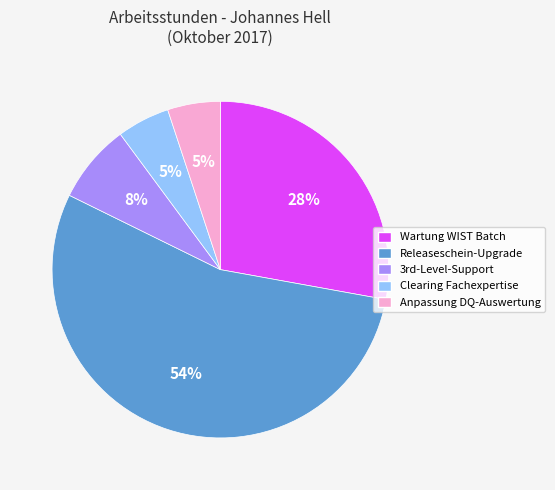

Between Wartung WIST Batch and Releaseschein-Upgrade, which is larger?

Releaseschein-Upgrade